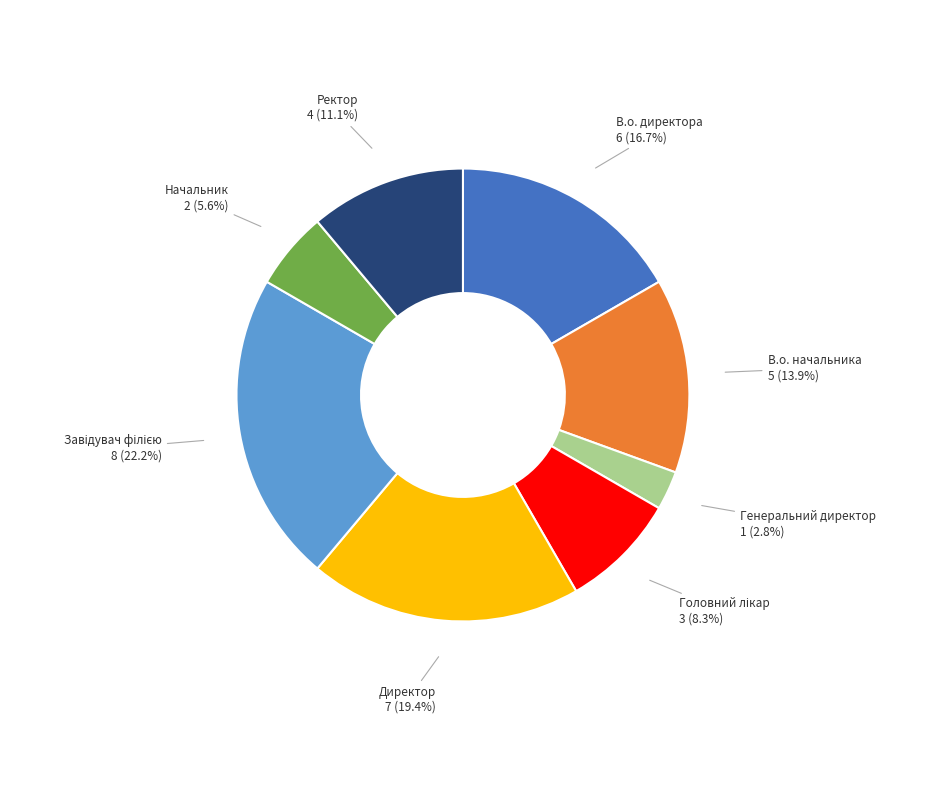

Is there any slice that represents more than half of the pie?

No